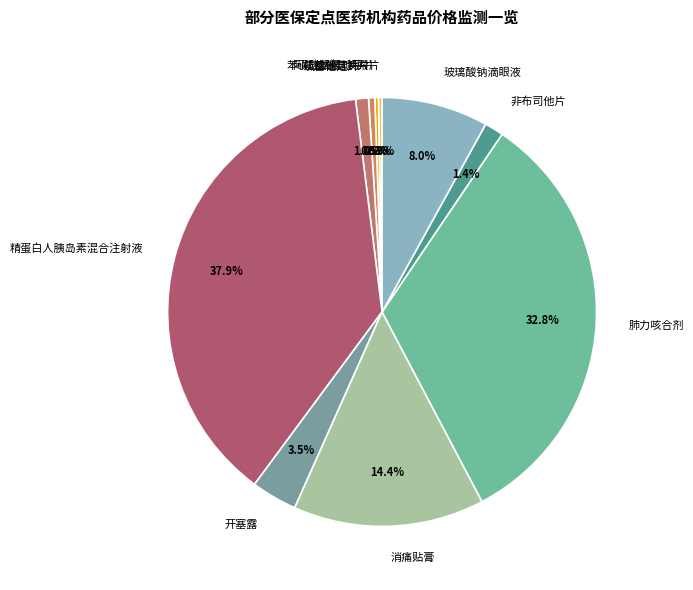

How much of the chart is everything except 肺力咳合剂?

67.2%